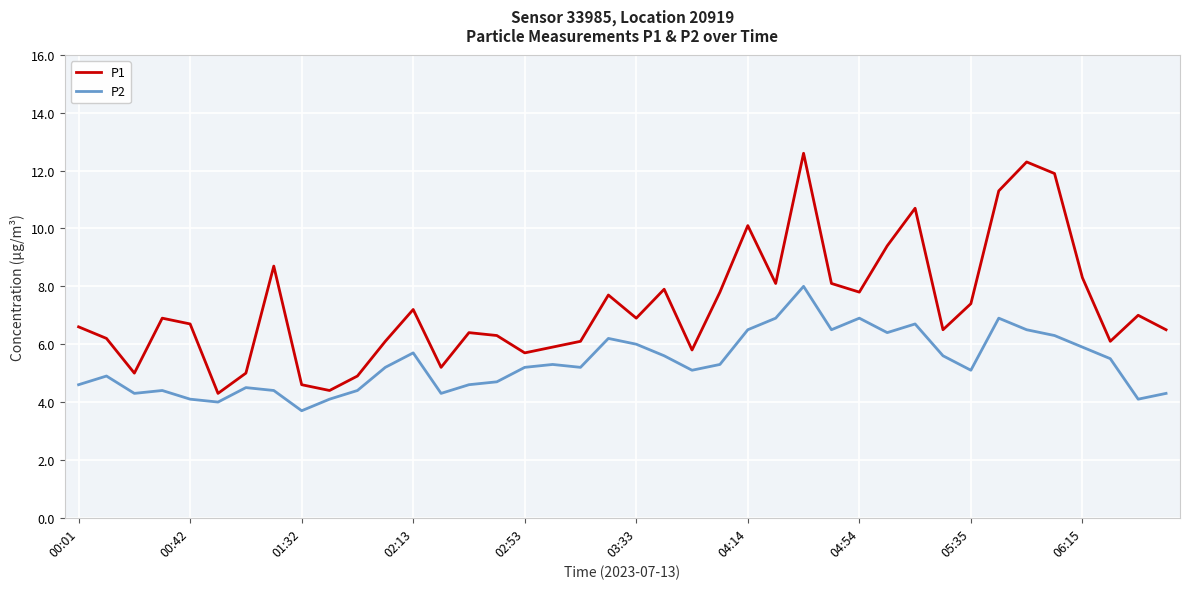

Reading left to right, transcribe all the data shown in this chart.

P1: 6.6	6.2	5.0	6.9	6.7	4.3	5.0	8.7	4.6	4.4	4.9	6.1	7.2	5.2	6.4	6.3	5.7	5.9	6.1	7.7	6.9	7.9	5.8	7.8	10.1	8.1	12.6	8.1	7.8	9.4	10.7	6.5	7.4	11.3	12.3	11.9	8.3	6.1	7.0	6.5
P2: 4.6	4.9	4.3	4.4	4.1	4.0	4.5	4.4	3.7	4.1	4.4	5.2	5.7	4.3	4.6	4.7	5.2	5.3	5.2	6.2	6.0	5.6	5.1	5.3	6.5	6.9	8.0	6.5	6.9	6.4	6.7	5.6	5.1	6.9	6.5	6.3	5.9	5.5	4.1	4.3